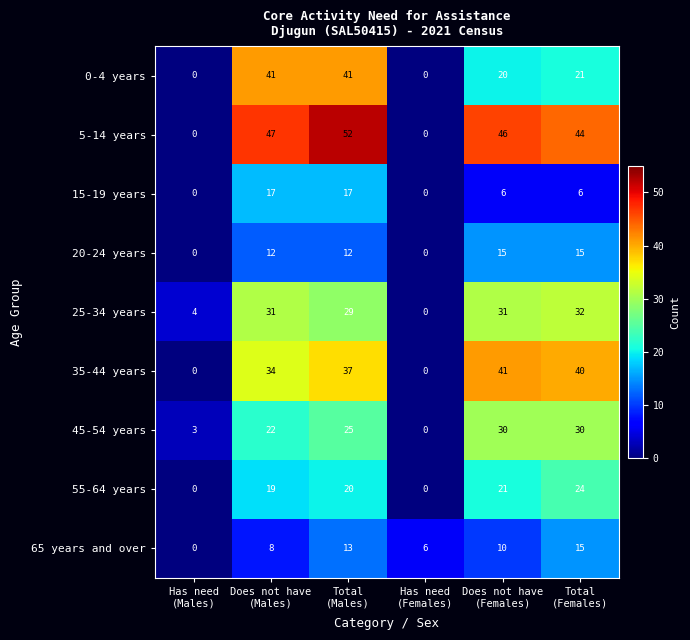

What is the difference between the maximum and minimum values in the 55-64 years series?

24